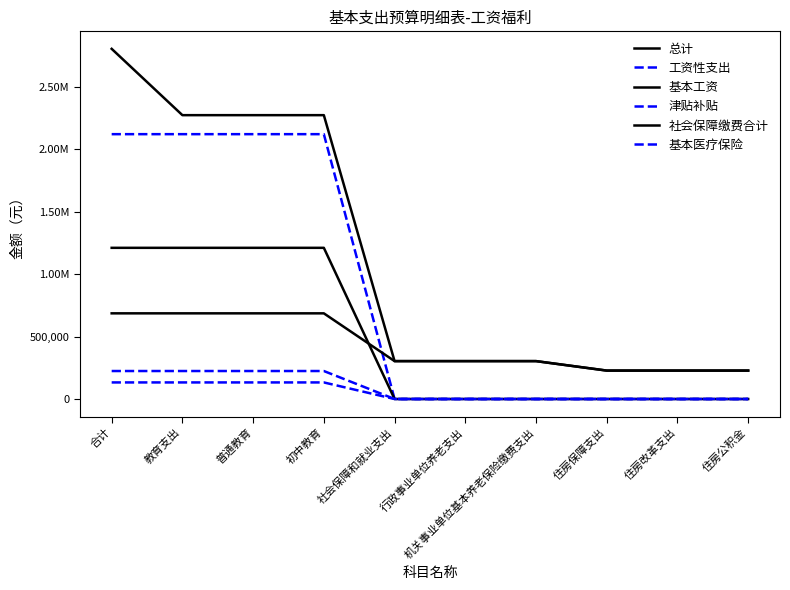

What is the label of the 4th point from the left?

初中教育